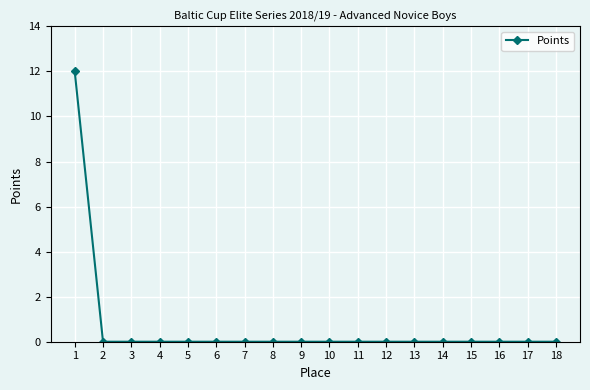

What is the change in value from 1 to 12?

-12